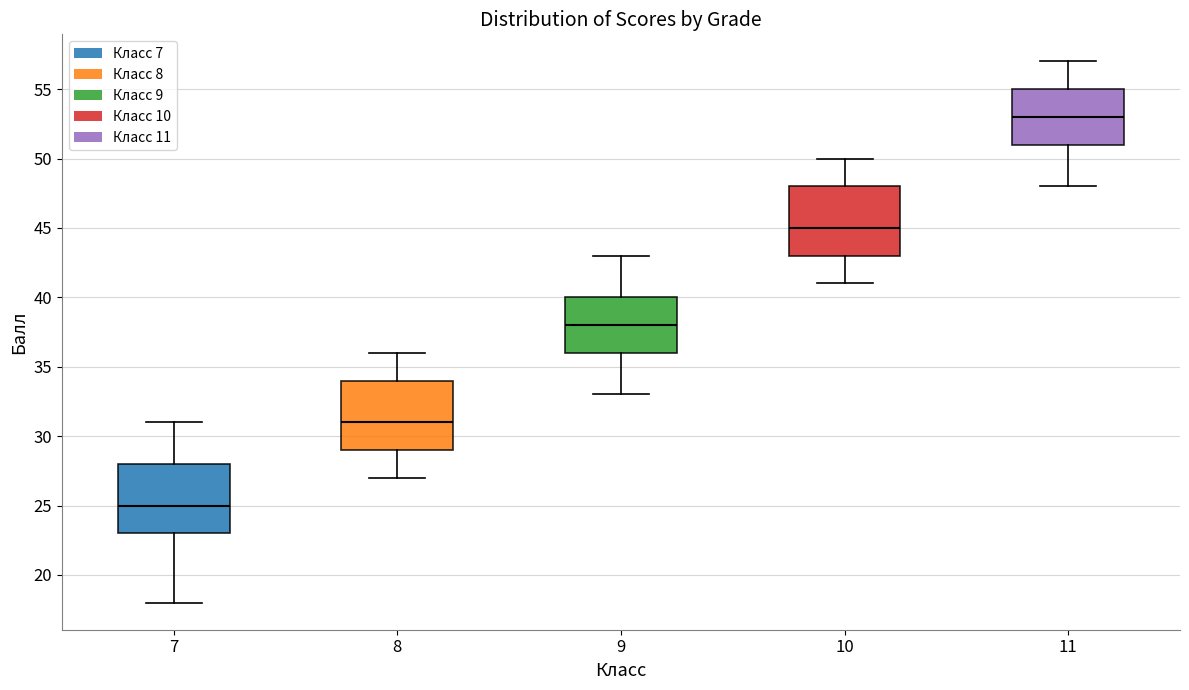

Reading left to right, read every box against the y-axis: the position of its median line, the range the box covers, and the ends of its whiskers. The values are not printed on the chart, so give them approximately, as read against the axis.

7: median 25, box 23 to 28, whiskers 18 to 31
8: median 31, box 29 to 34, whiskers 27 to 36
9: median 38, box 36 to 40, whiskers 33 to 43
10: median 45, box 43 to 48, whiskers 41 to 50
11: median 53, box 51 to 55, whiskers 48 to 57